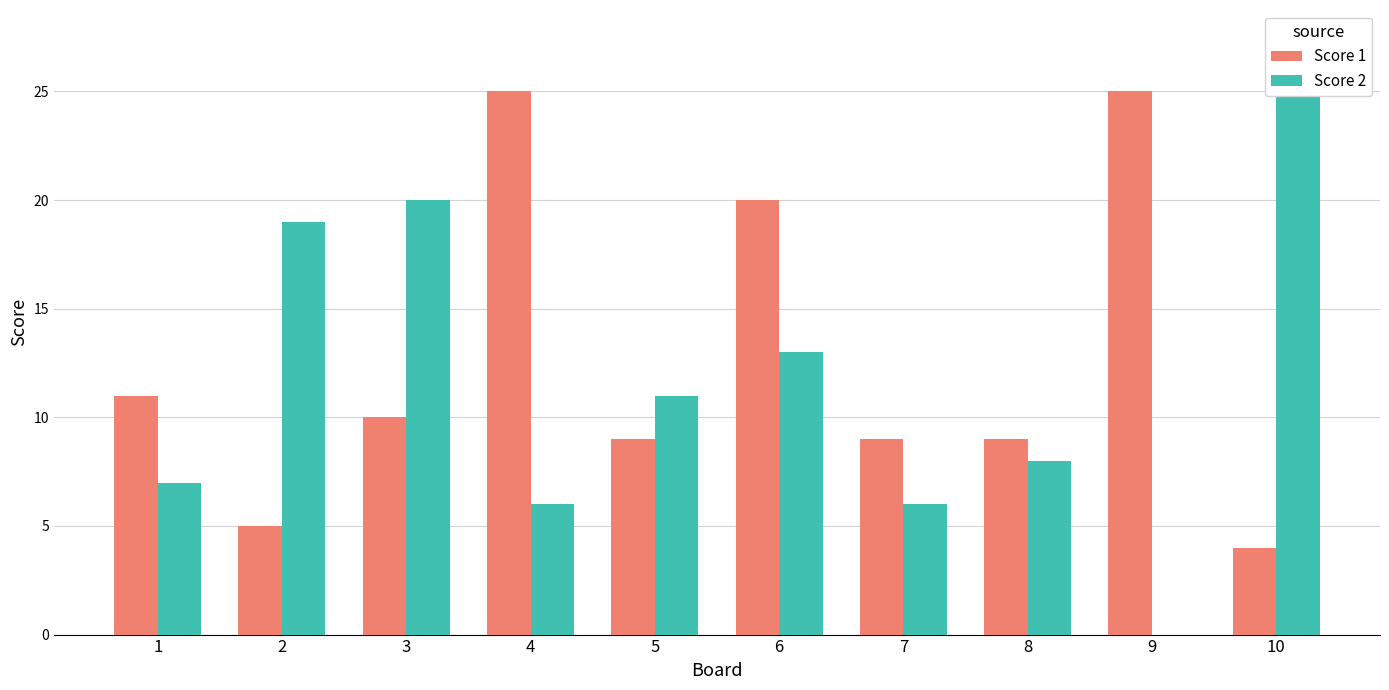

Which series has the largest total across all categories?

Score 1